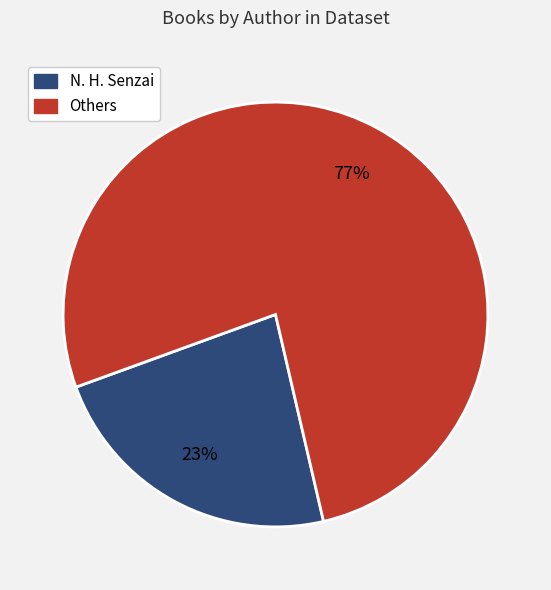

Does any single category account for the majority?

Yes